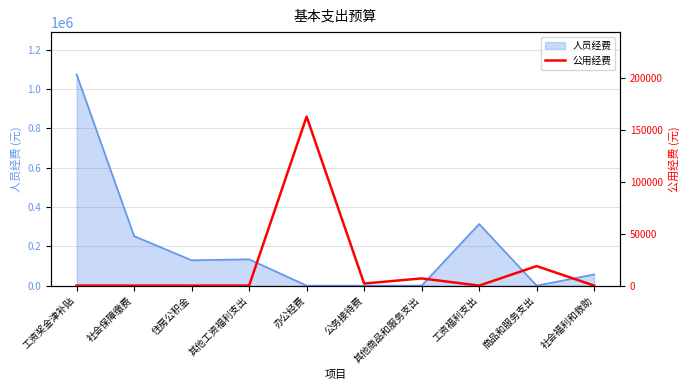

The value at 其他商品和服务支出 is 11708.5. True or false?

False